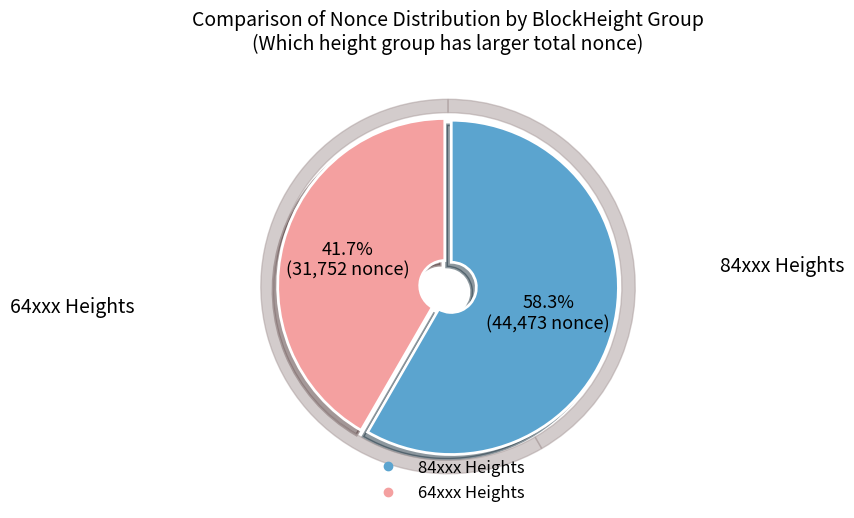

Is the sum of 64446 and 84097 greater than half?

Yes